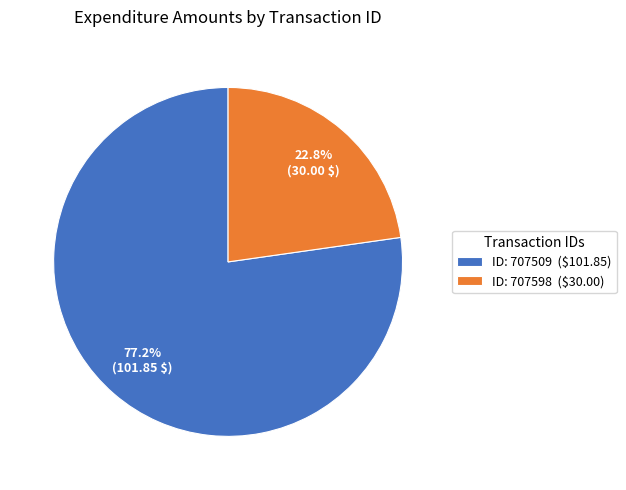

To the nearest percent, what is the difference between the largest and smallest slice percentages?

54%